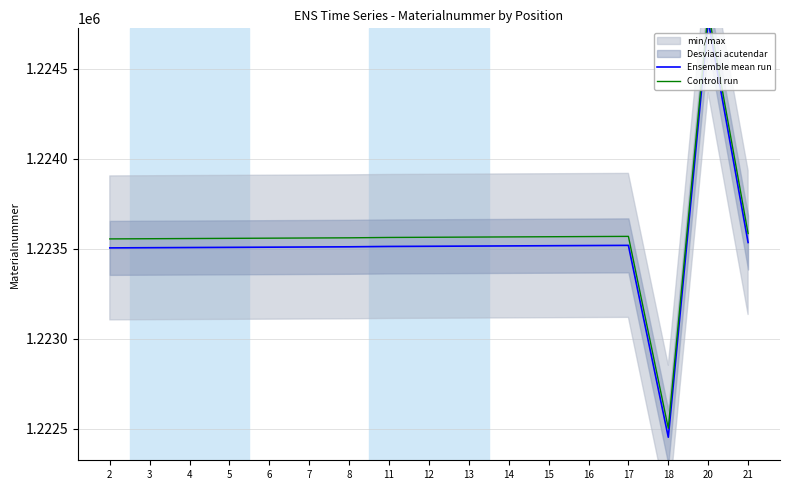

List the series in order of their overall mean, lowest first.

Ensemble mean run, Controll run